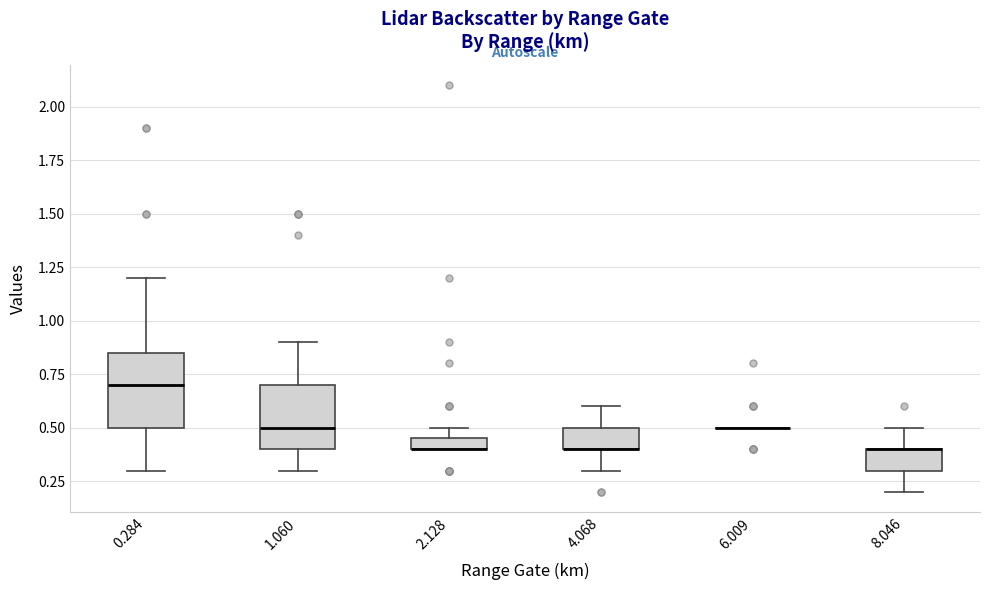

Which box is the tallest, from its lower edge to its upper edge?

0.284